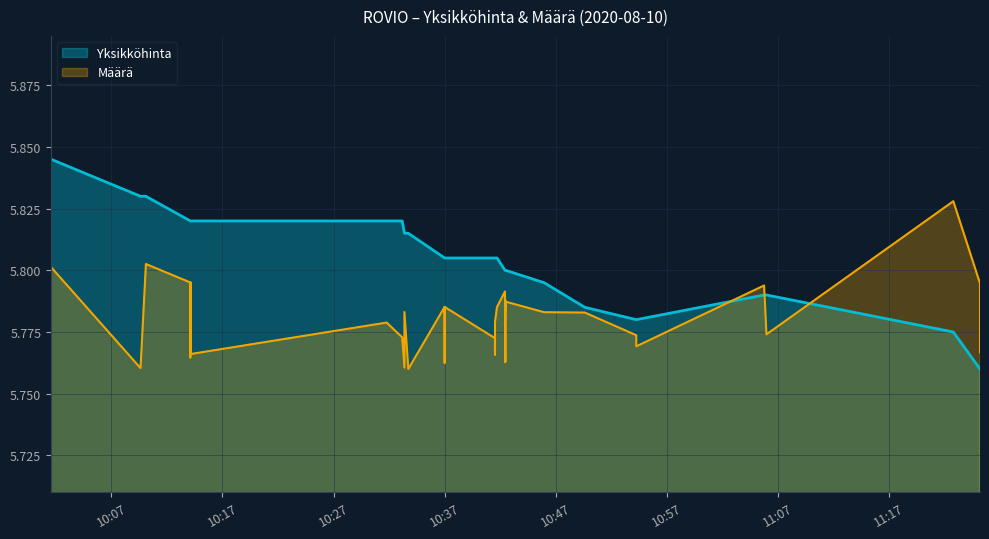

True or false: Yksikköhinta has a value of 8.0 at 25.

False